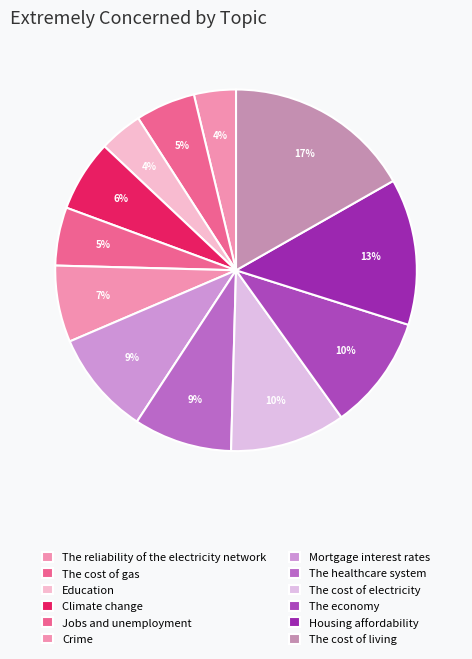

Which slice is the largest?

The cost of living